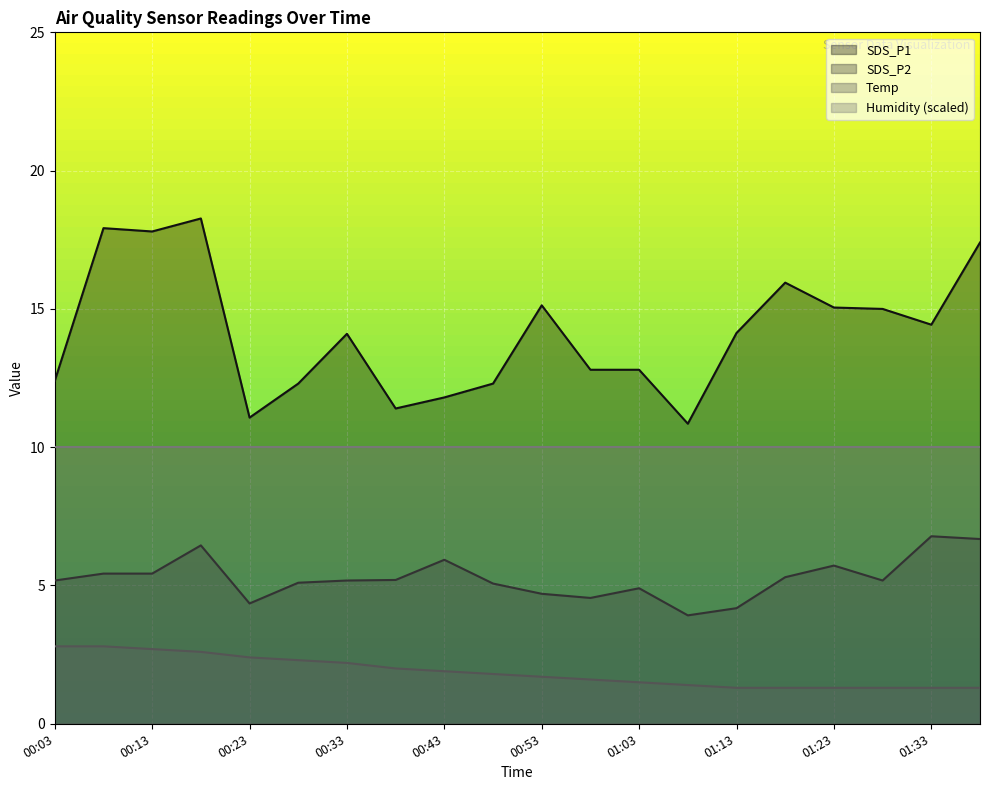

Reading right to left, extract all data points from this chart.

SDS_P1: 17.4	14.4	15.0	15.1	15.9	14.1	10.8	12.8	12.8	15.1	12.3	11.8	11.4	14.1	12.3	11.1	18.3	17.8	17.9	12.4
SDS_P2: 6.7	6.8	5.2	5.7	5.3	4.2	3.9	4.9	4.5	4.7	5.1	5.9	5.2	5.2	5.1	4.3	6.5	5.4	5.4	5.2
Temp: 1.3	1.3	1.3	1.3	1.3	1.3	1.4	1.5	1.6	1.7	1.8	1.9	2.0	2.2	2.3	2.4	2.6	2.7	2.8	2.8